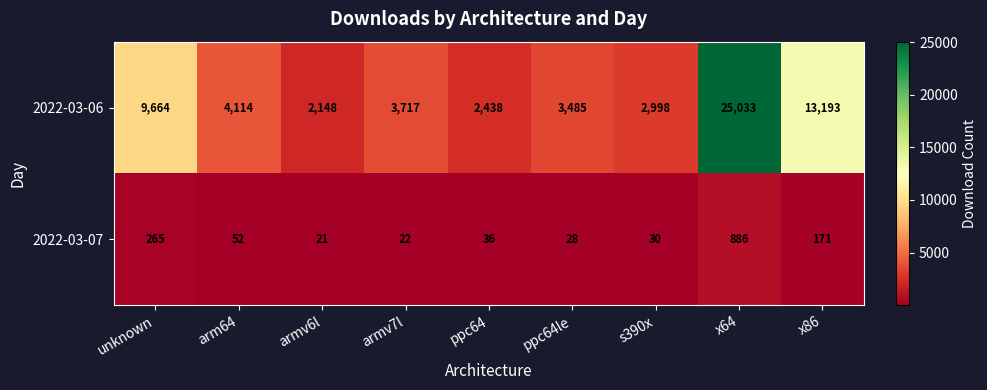

What is the average value of the 2022-03-06 series?

7421